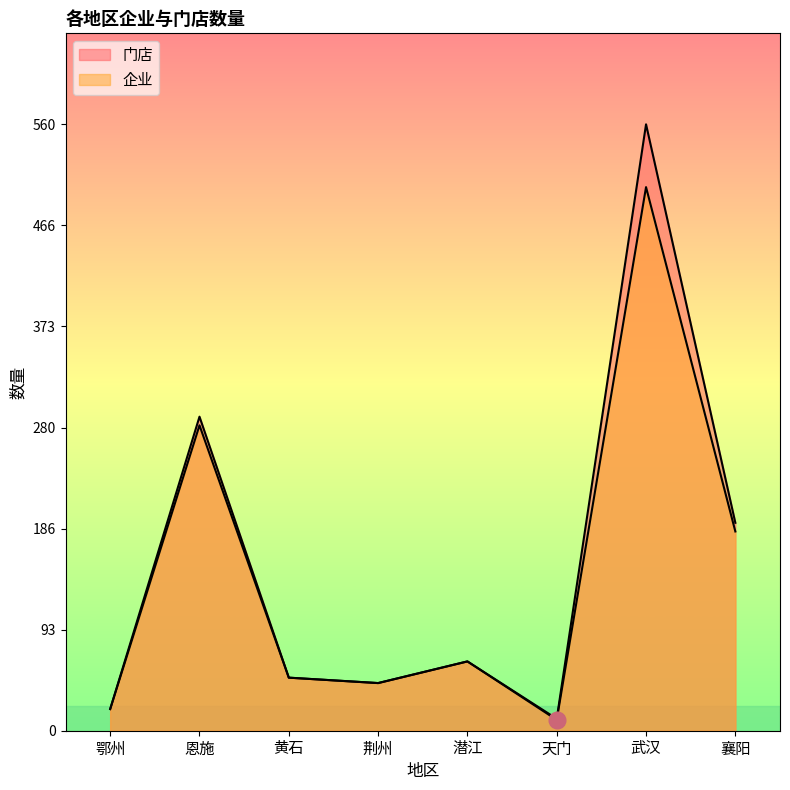

At which category is the sum across all series the highest?

武汉